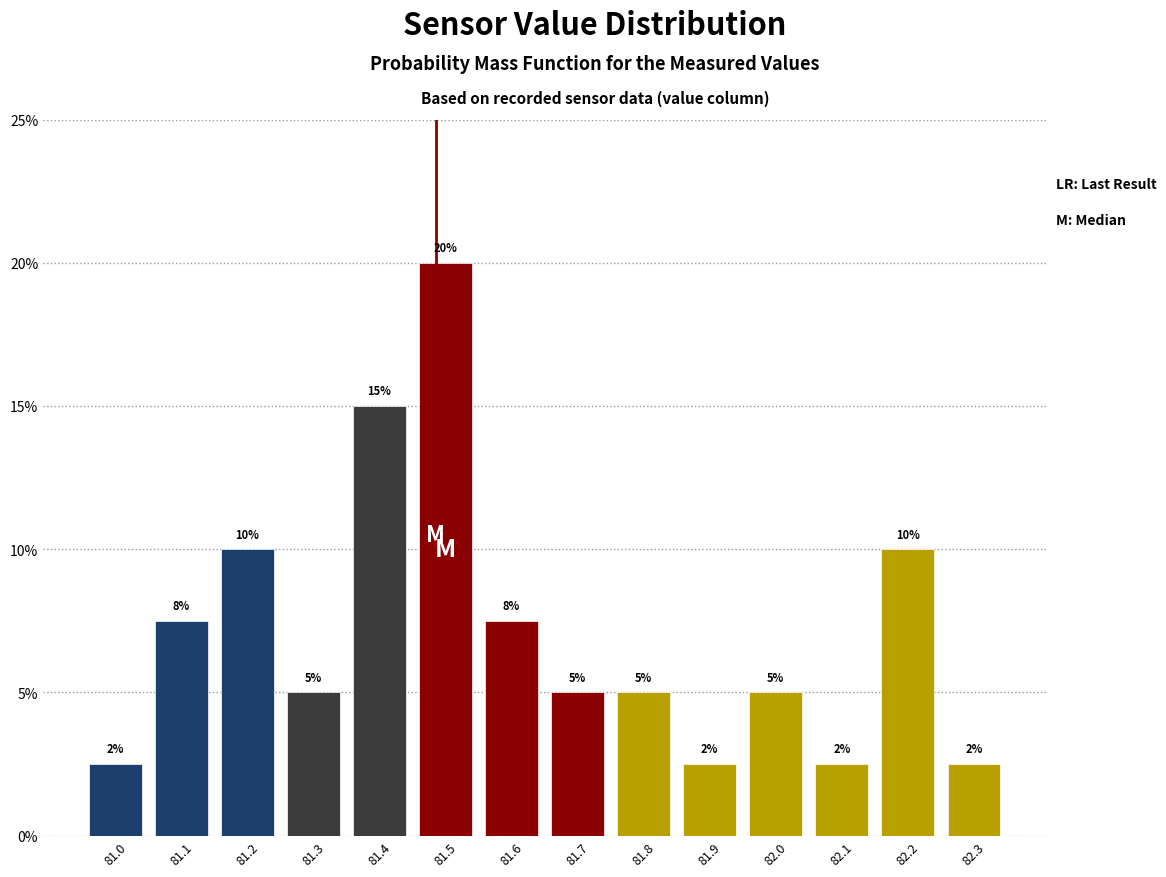

Read the value at 81.2.

10.0